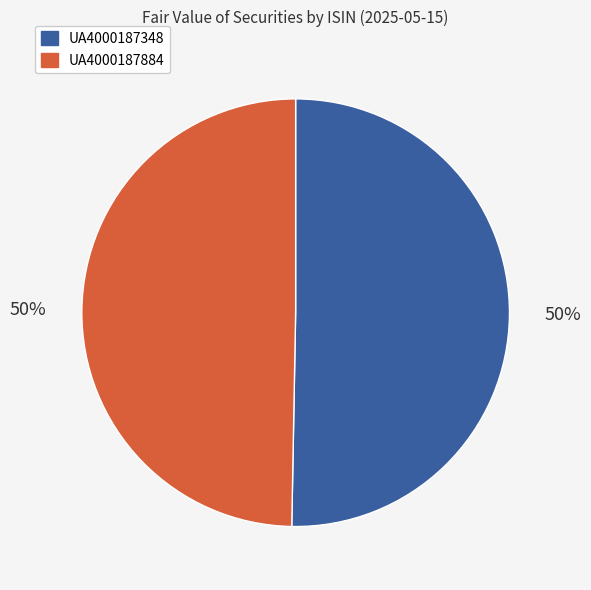

To the nearest percent, what percentage of the pie is UA4000187884?

50%